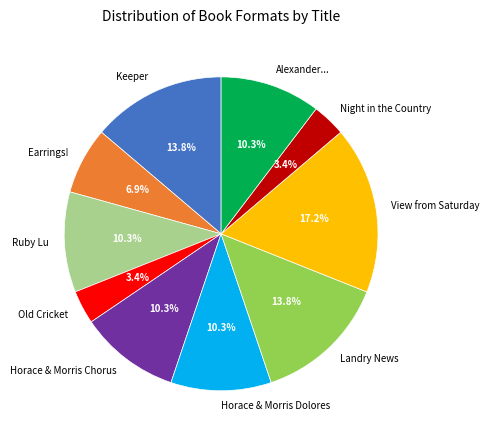

Between Keeper and Ruby Lu, which is larger?

Keeper